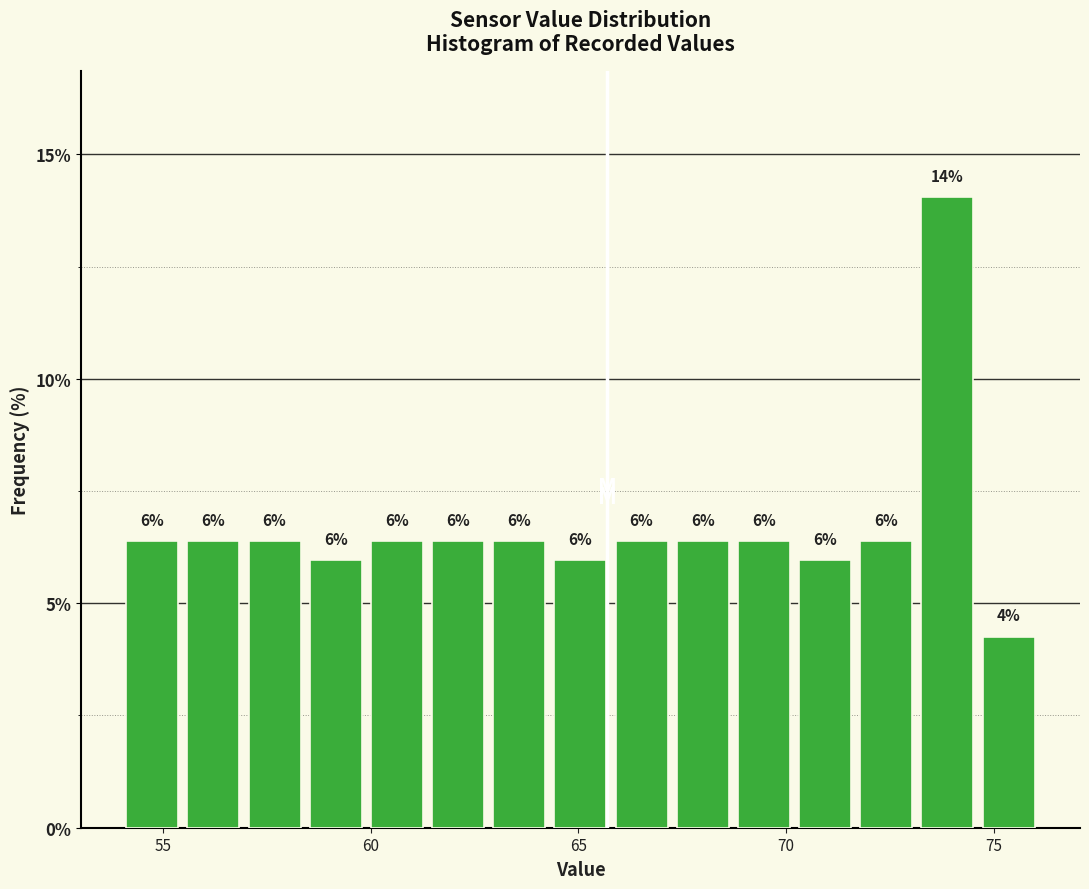

Around what value on the x-axis is the tallest bar? Give the approximate position of its centre, as read against the axis.

74.0